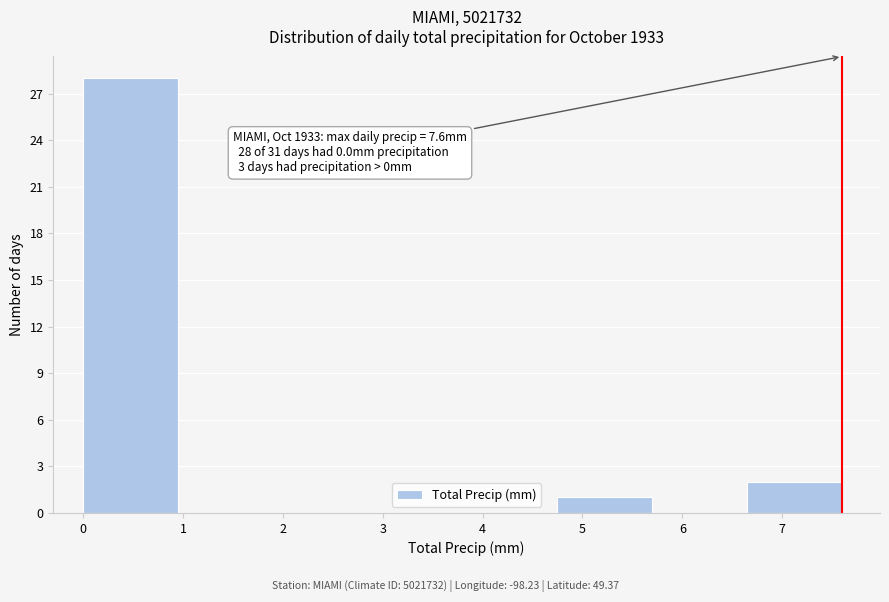

Over which range of the x-axis is the bar tallest?

0.00 to 0.95